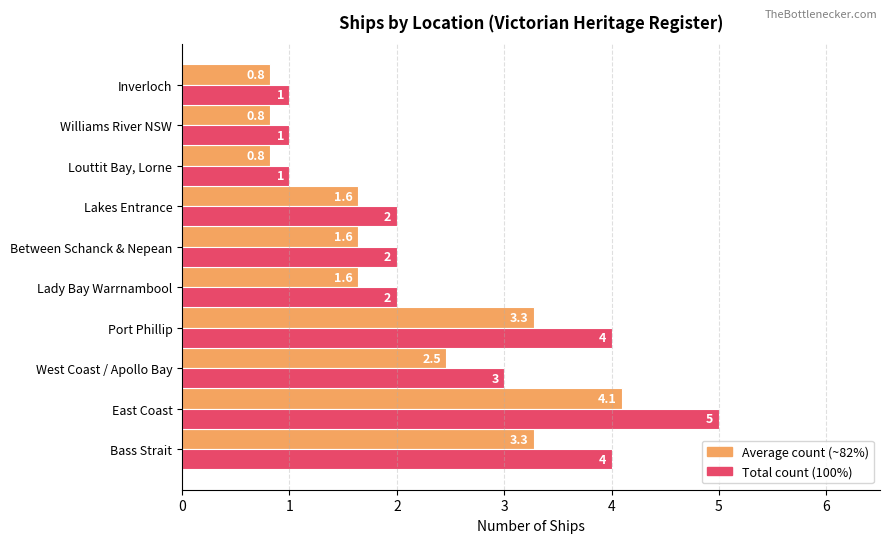

At which category is the sum across all series the highest?

East Coast